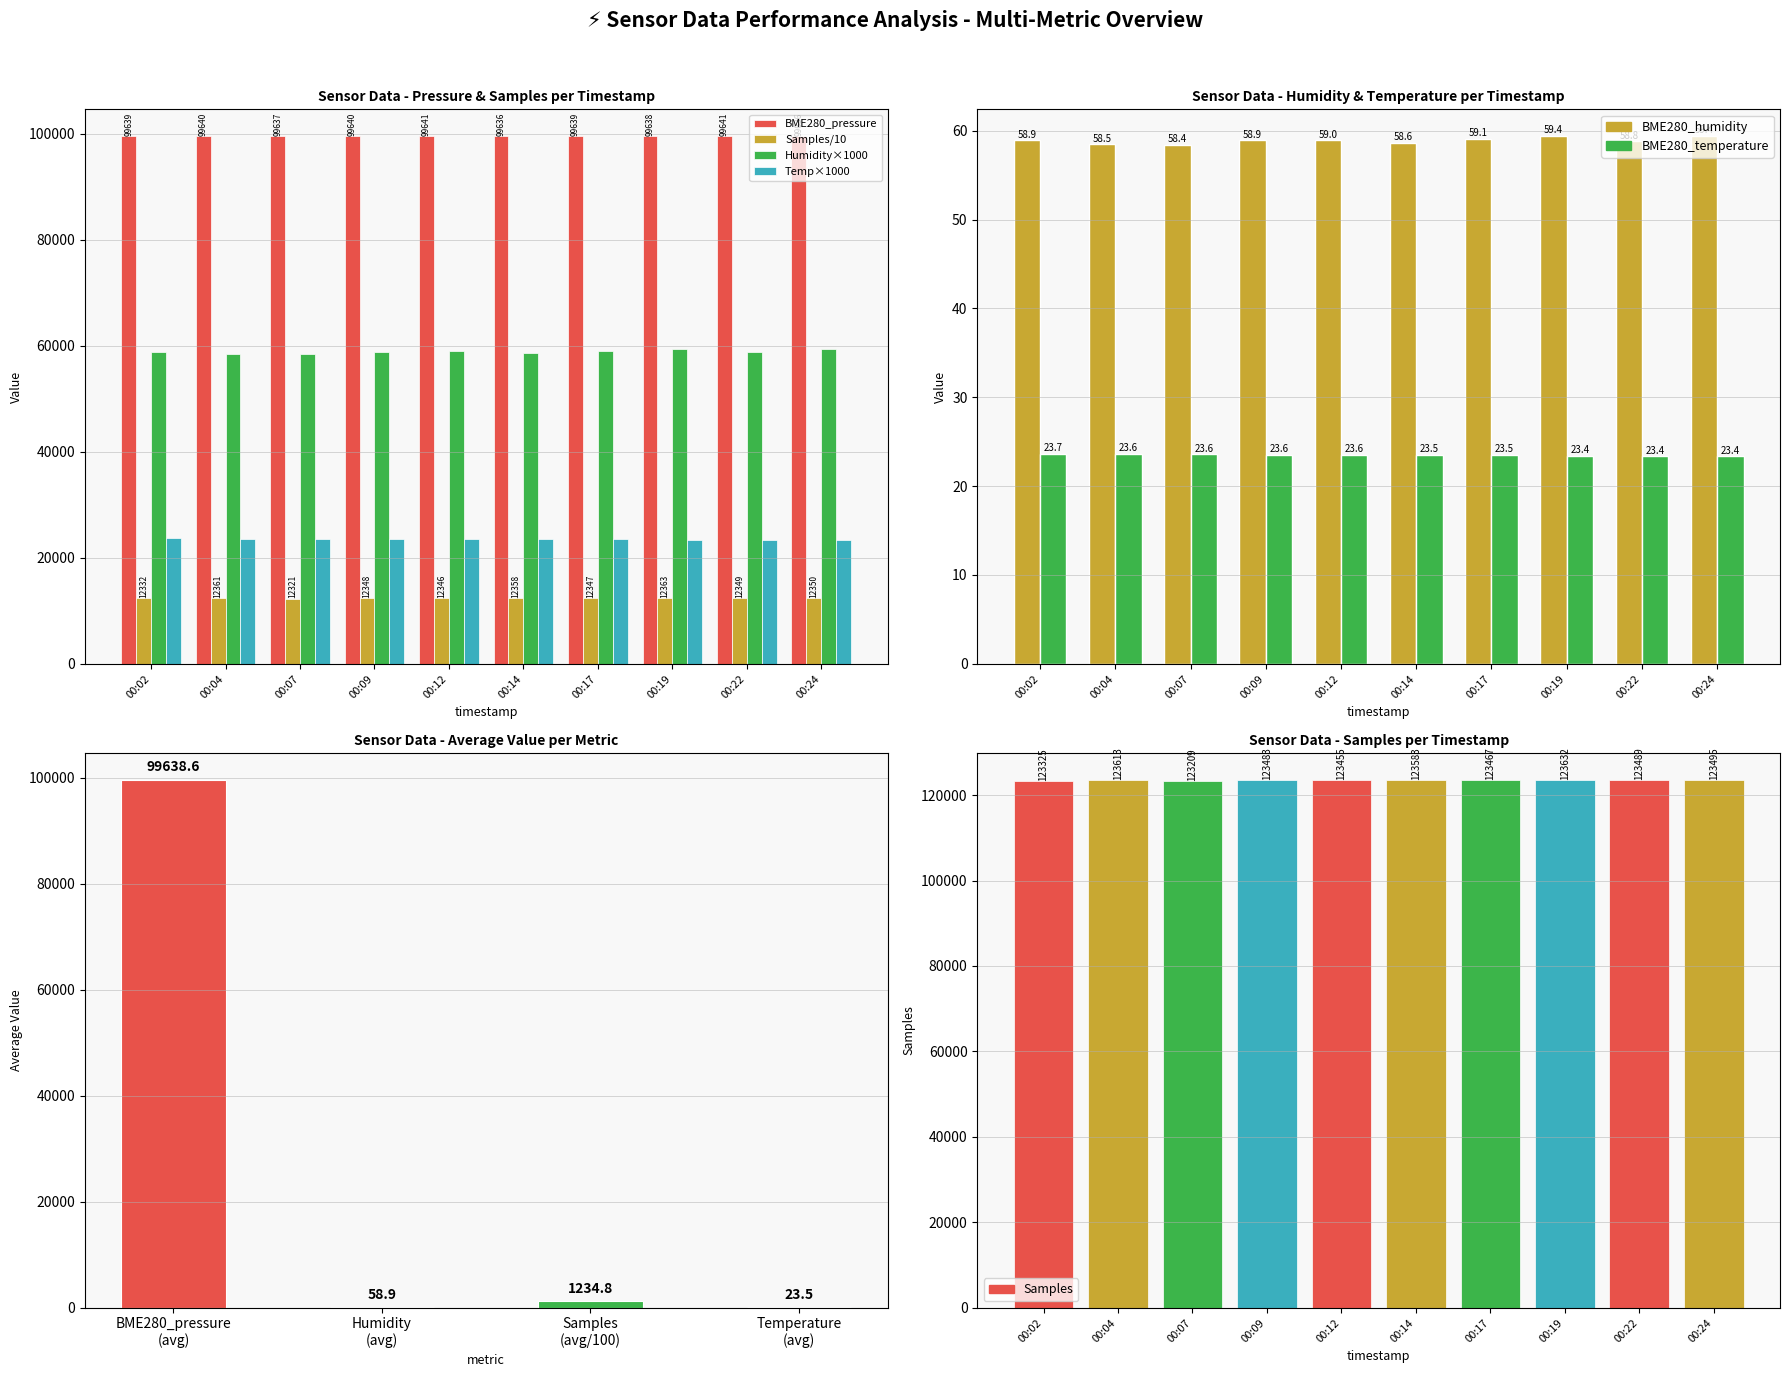

Reading left to right, extract all data points from this chart.

BME280_pressure: 99638.5	99639.5	99636.9	99639.8	99640.7	99636.2	99638.9	99638.3	99641.2	99635.9
BME280_humidity: 58910.0	58460.0	58420.0	58920.0	58950.0	58650.0	59120.0	59440.0	58840.0	59440.0
Samples: 12332.5	12361.3	12320.9	12348.3	12345.5	12358.3	12346.7	12363.2	12348.9	12349.5
BME280_temperature: 23660.0	23640.0	23610.0	23560.0	23550.0	23540.0	23530.0	23440.0	23370.0	23370.0